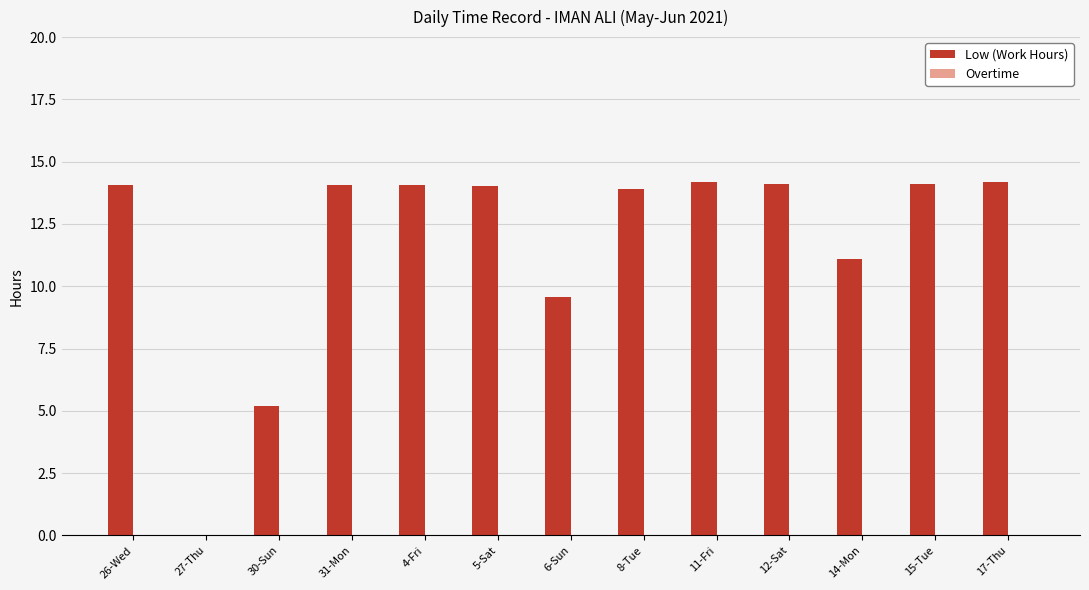

The value at 17-Thu is 14.2. True or false?

True